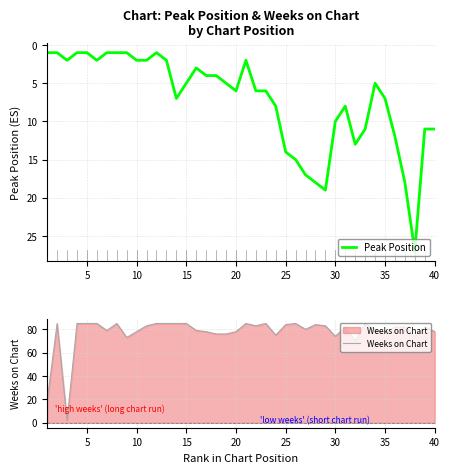

What is the value of the Peak Position point at the 18th from the left?

4